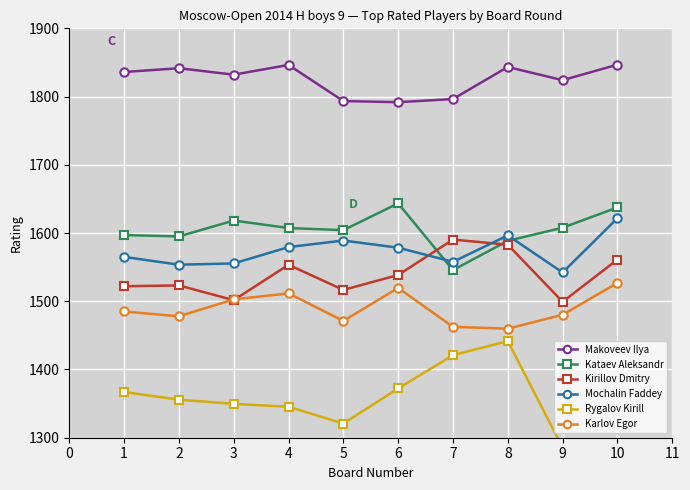

What is the highest value of the Kataev Aleksandr series?

1643.5